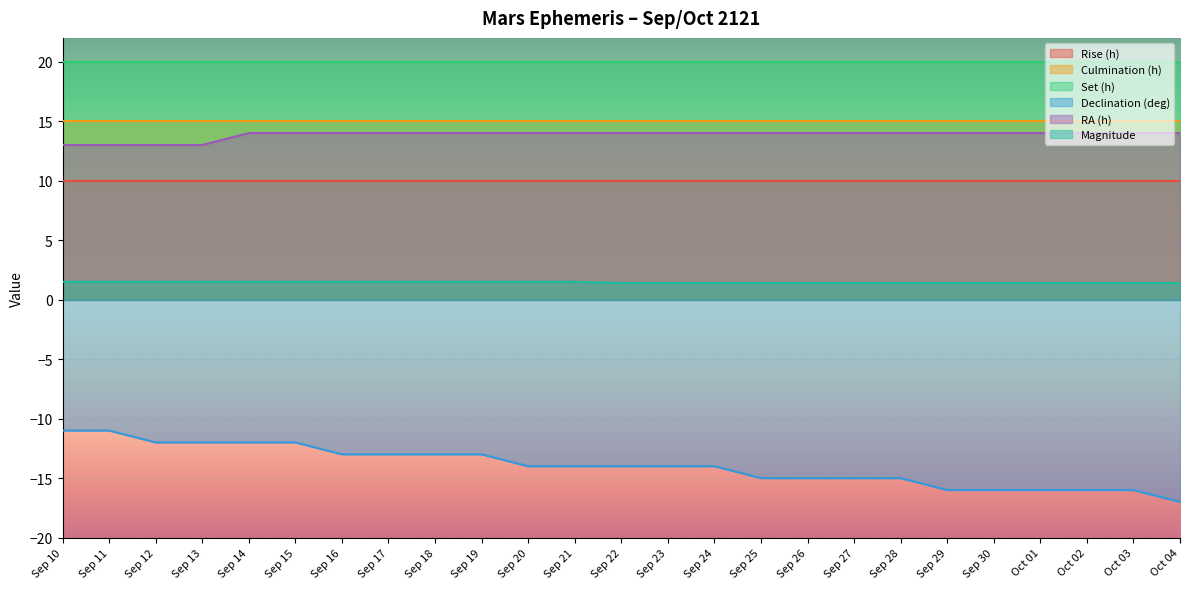

How many lines are shown in the chart?

6